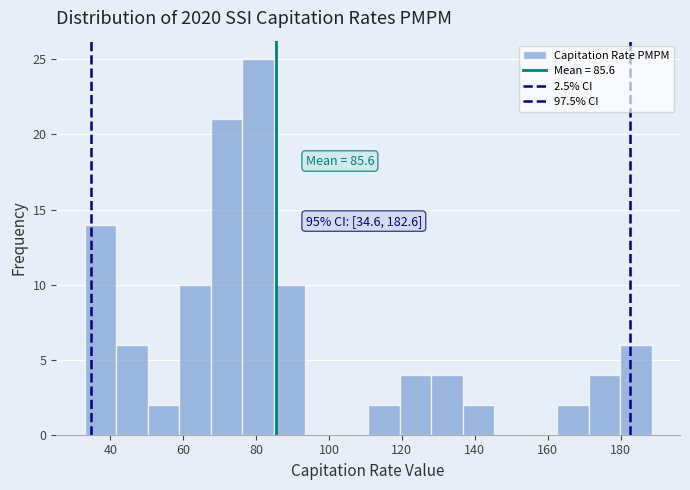

Which range on the x-axis has the tallest bar?

76 to 84